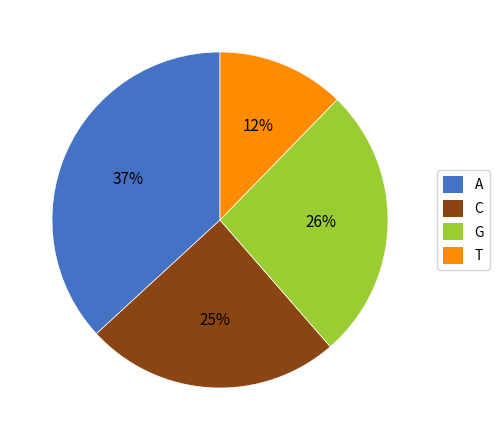

Rank the categories by value from highest to lowest.

A, G, C, T